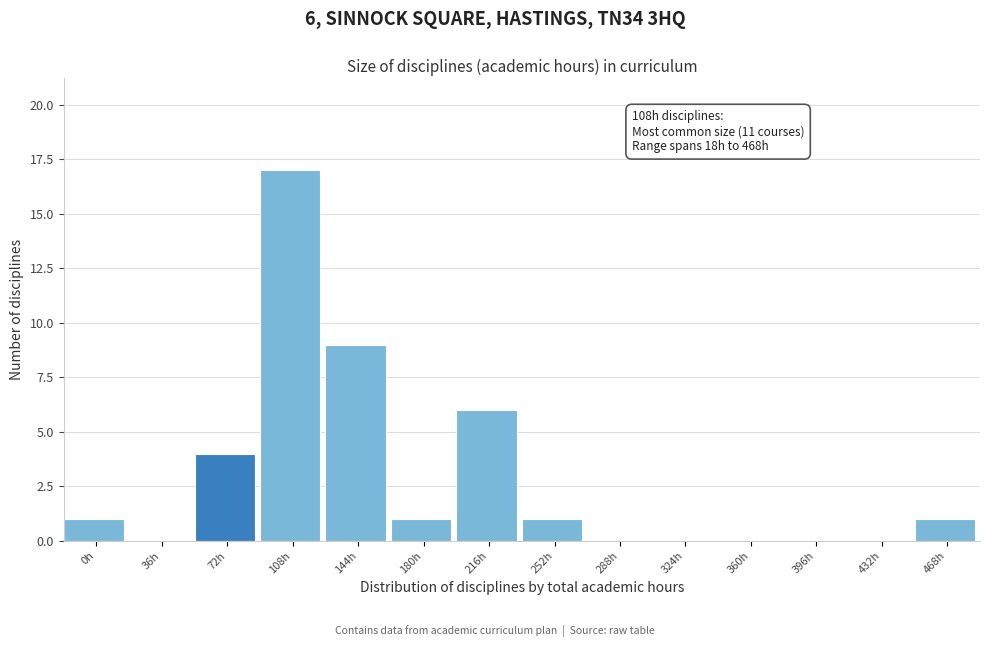

Reading left to right, extract all data points from this chart.

0h=1	36h=0	72h=4	108h=17	144h=9	180h=1	216h=6	252h=1	288h=0	324h=0	360h=0	396h=0	432h=0	468h=1